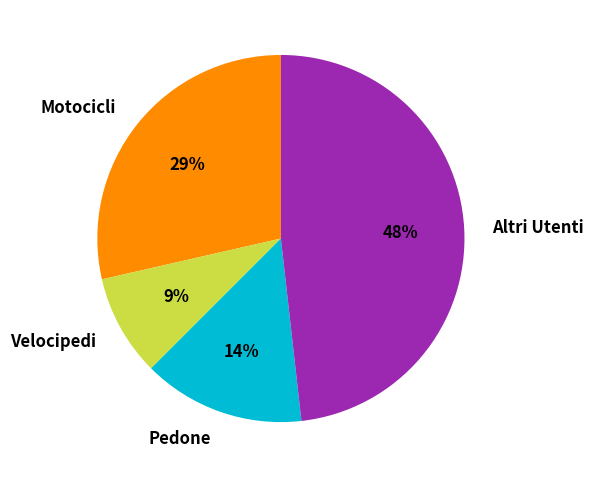

Is there any slice that represents more than half of the pie?

No